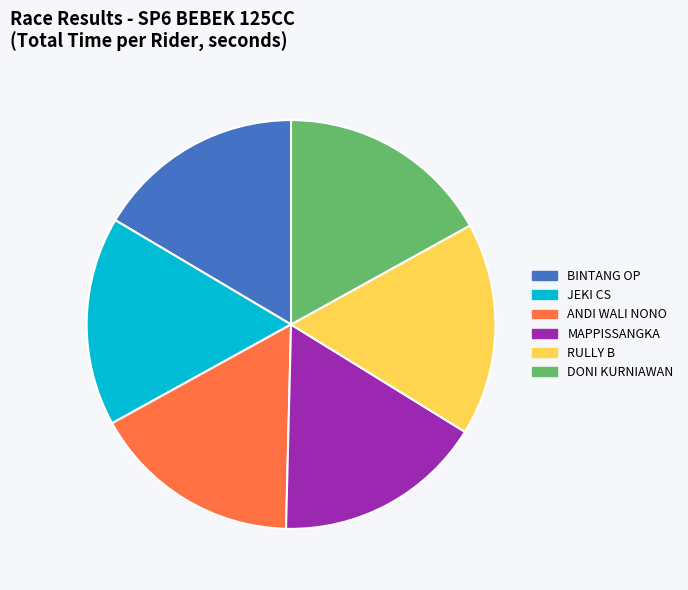

True or false: ANDI WALI NONO accounts for 6% of the total.

False